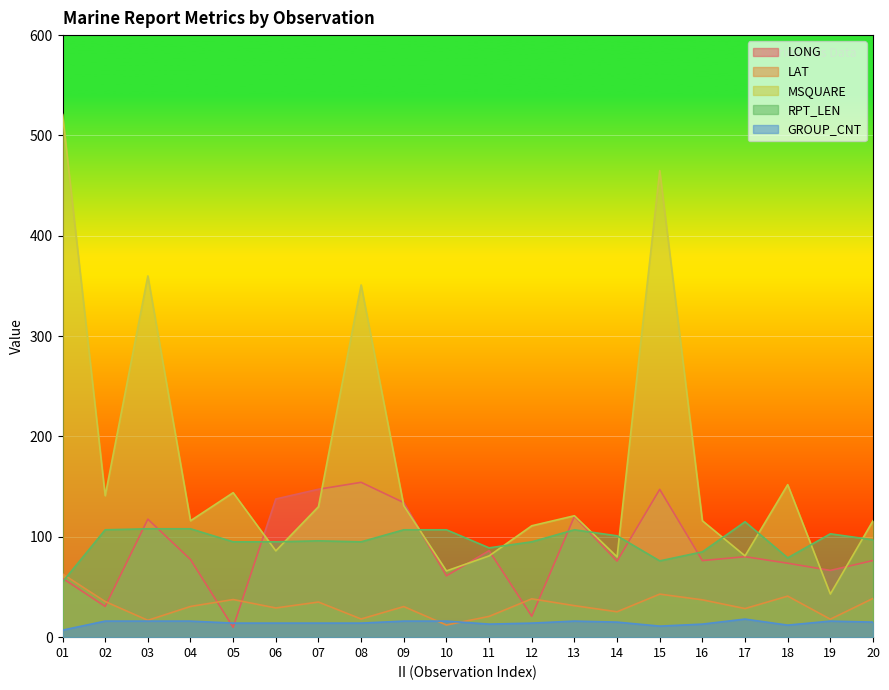

In MSQUARE, how many points are higher than both neighbors (excluding endpoints)?

6